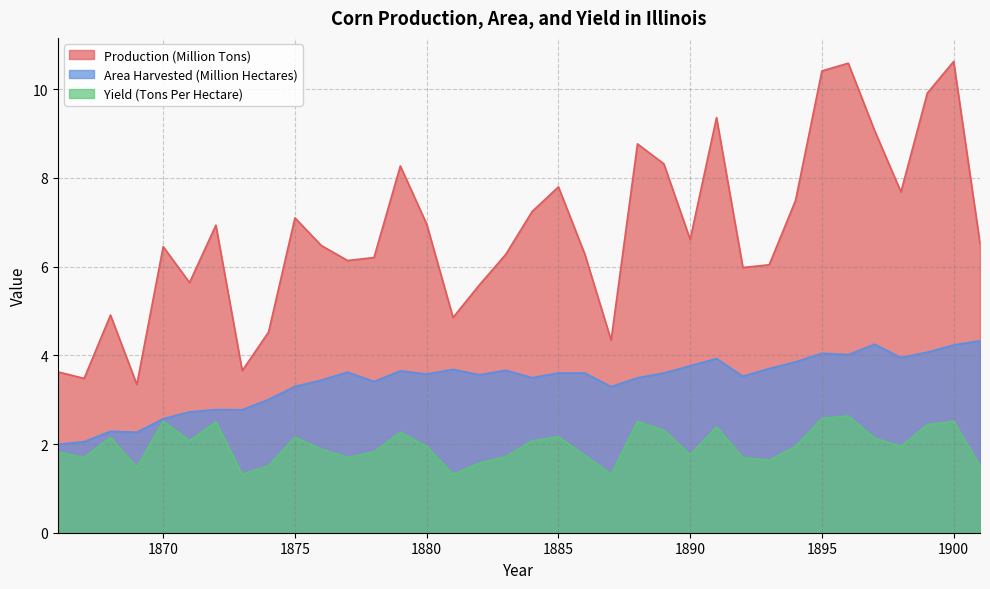

The Production (Million Tons) series shows 8.3 at 1889. True or false?

True